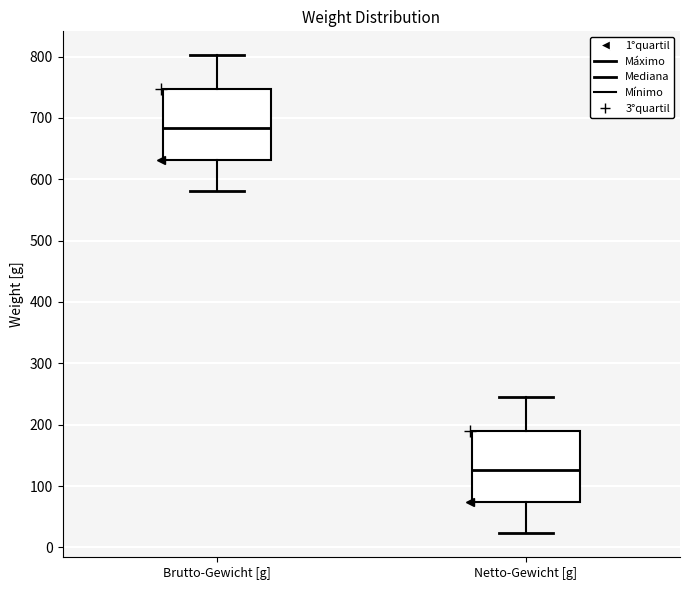

Reading left to right, transcribe this box plot: for each box, give where its median line is, the range the box spans, and where its two whiskers end, as read against the y-axis. The values are not printed on the chart, so give them approximately, as read against the axis.

Brutto-Gewicht [g]: median 680, box 630 to 750, whiskers 580 to 800
Netto-Gewicht [g]: median 130, box 70 to 190, whiskers 20 to 240